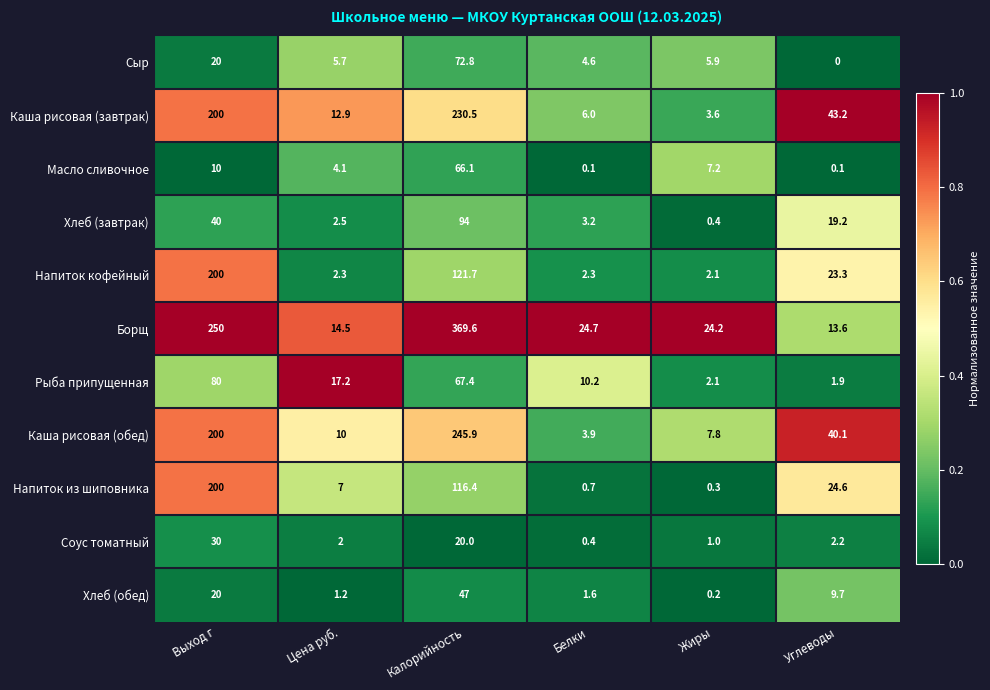

Which label corresponds to the largest value in the chart?

Калорийность